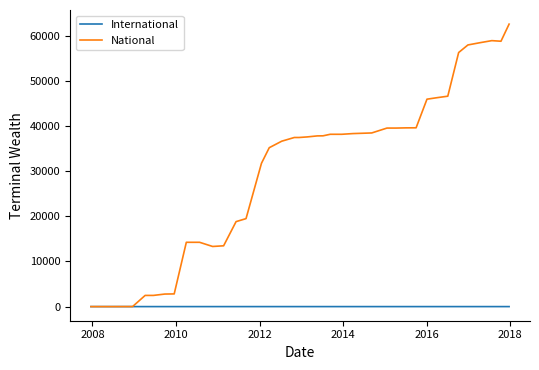

List the series in order of their overall mean, highest first.

National, International